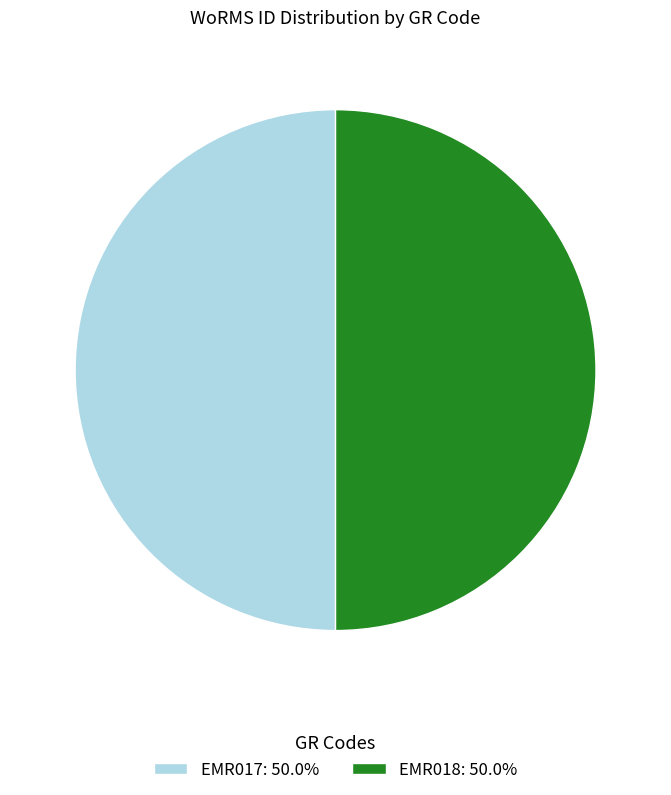

Combined, do EMR017: 50.0% and EMR018: 50.0% account for over 50%?

Yes